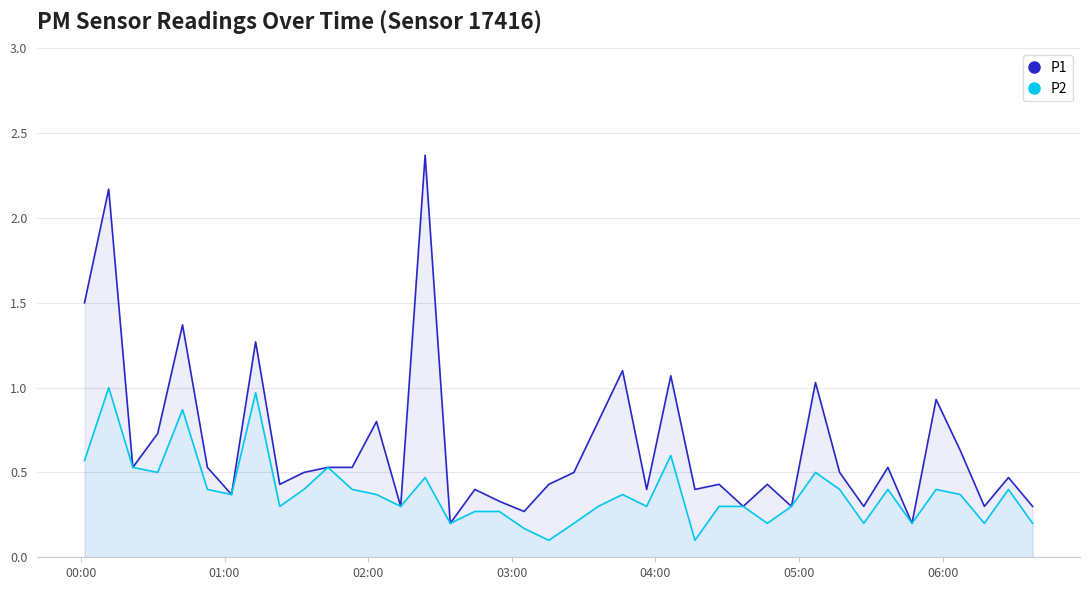

Rank the series by their average value, from highest to lowest.

P1, P2